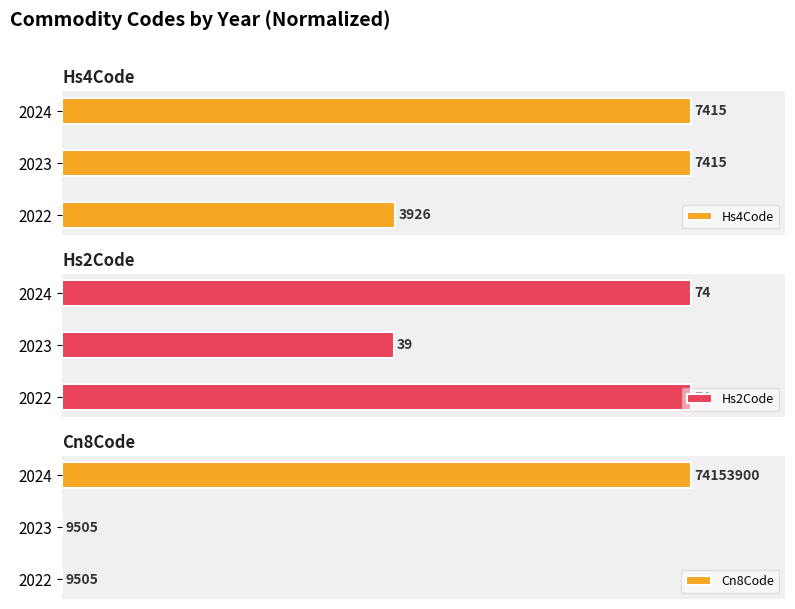

True or false: Hs2Code has a value of 36.7 at 2024.

False